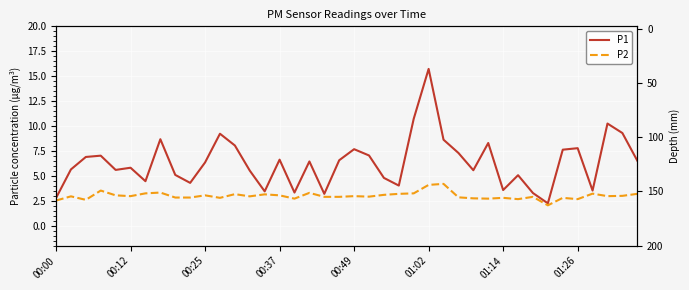

Is this an area chart (filled region under the line)?

No